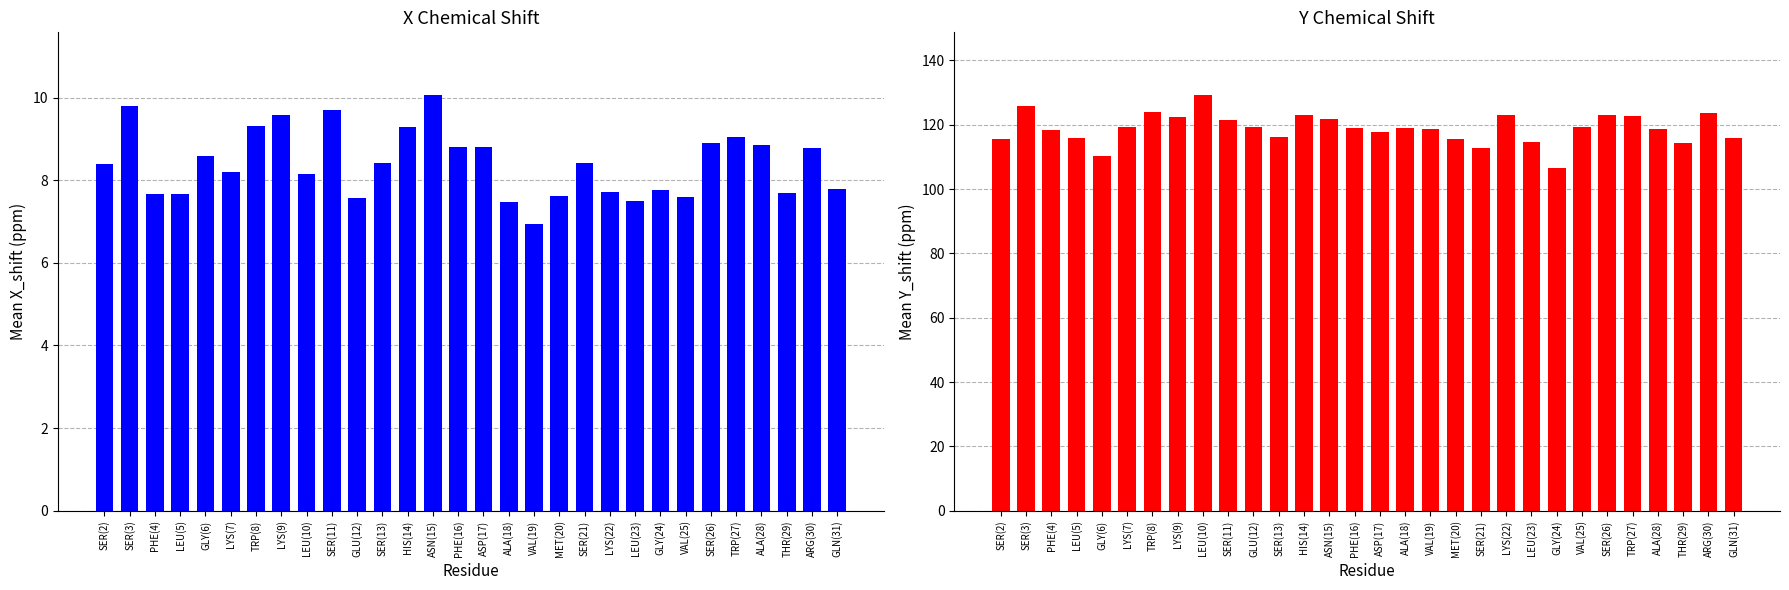

Where does the Mean X_shift series first go above 8?

SER(2)